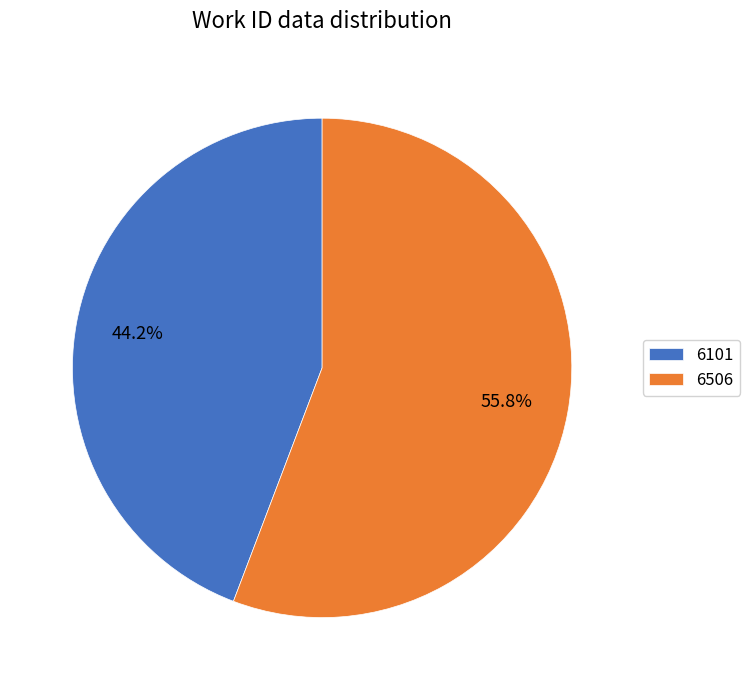

Is it true that 6506 is 68% of the pie?

False